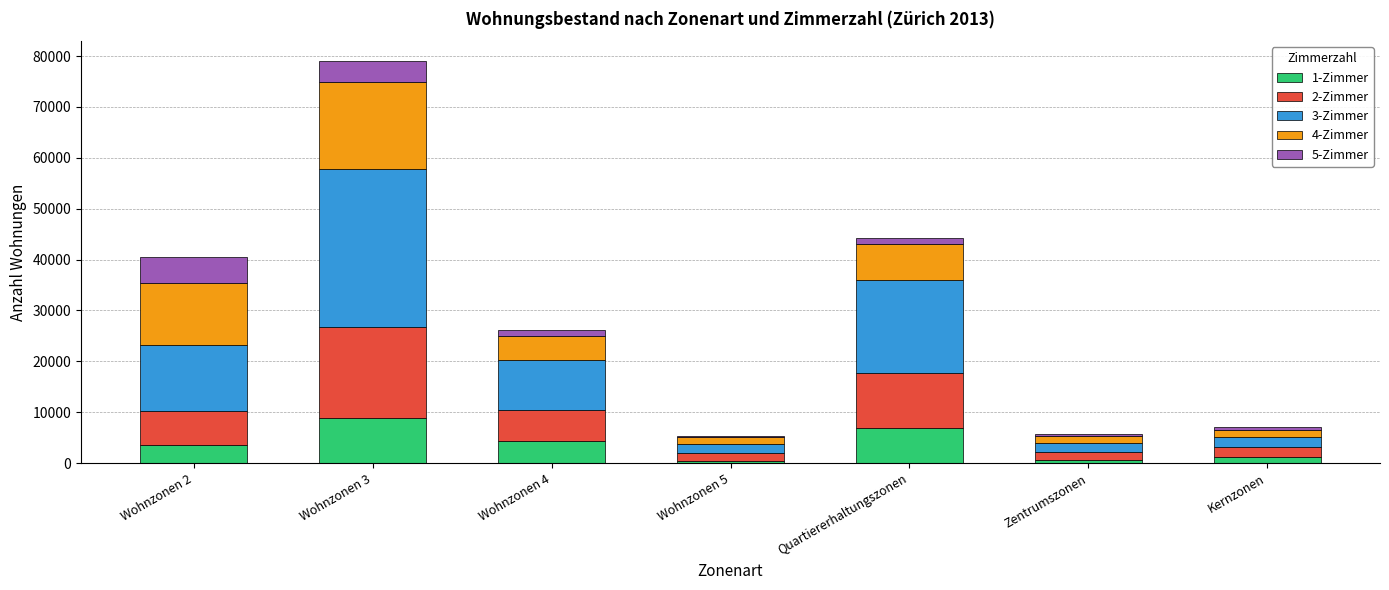

At which label does 1-Zimmer reach its peak?

Wohnzonen 3